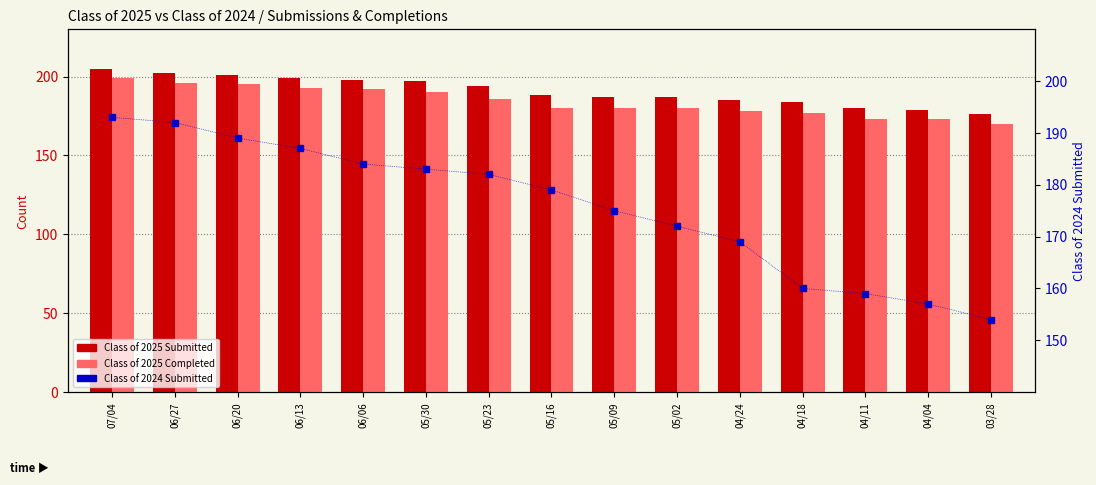

At which label is Class of 2025 Submitted closest to 190?

05/16